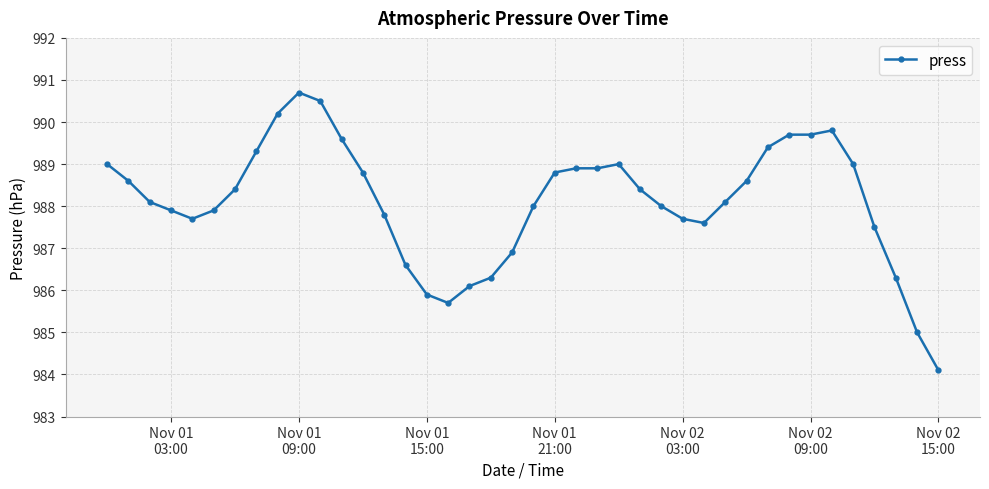

What is the difference between the second highest and minimum values?

6.4